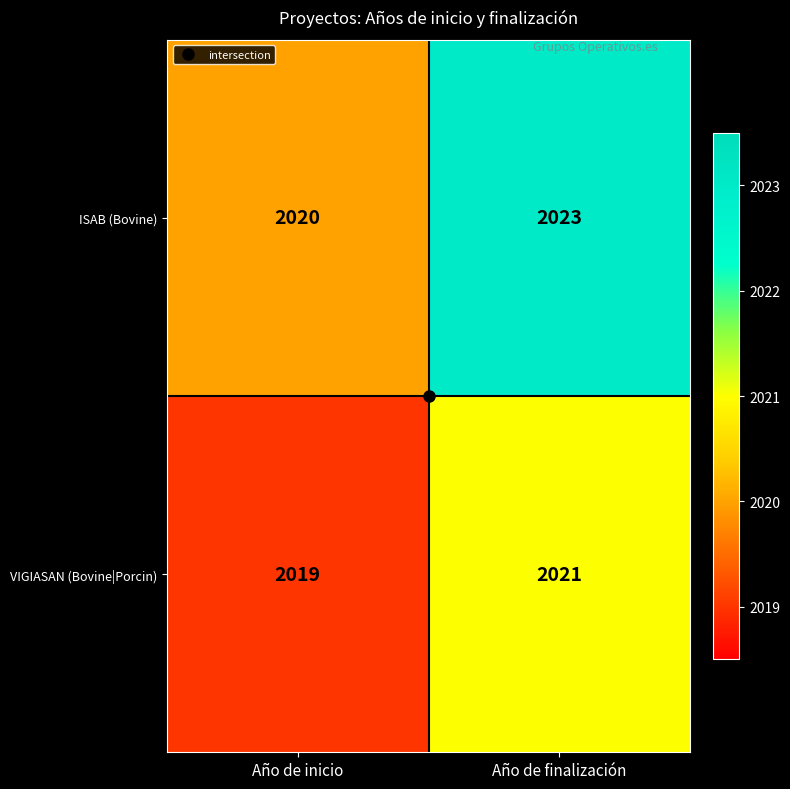

List the labels in order of ISAB (Bovine) value, smallest first.

Año de inicio, Año de finalización